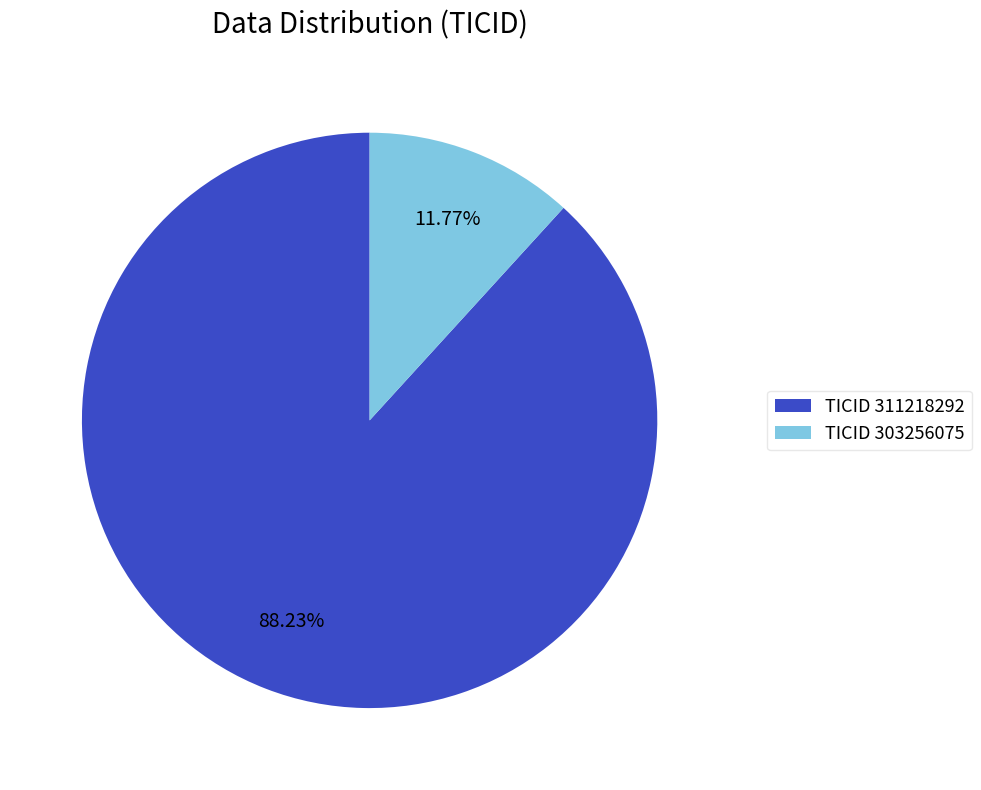

Is the sum of TICID 311218292 and TICID 303256075 greater than half?

Yes